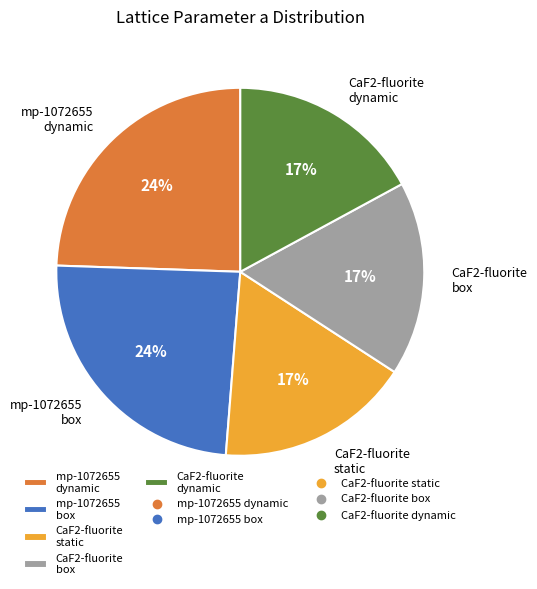

What percentage is the CaF2-fluorite box slice, to the nearest percent?

17%